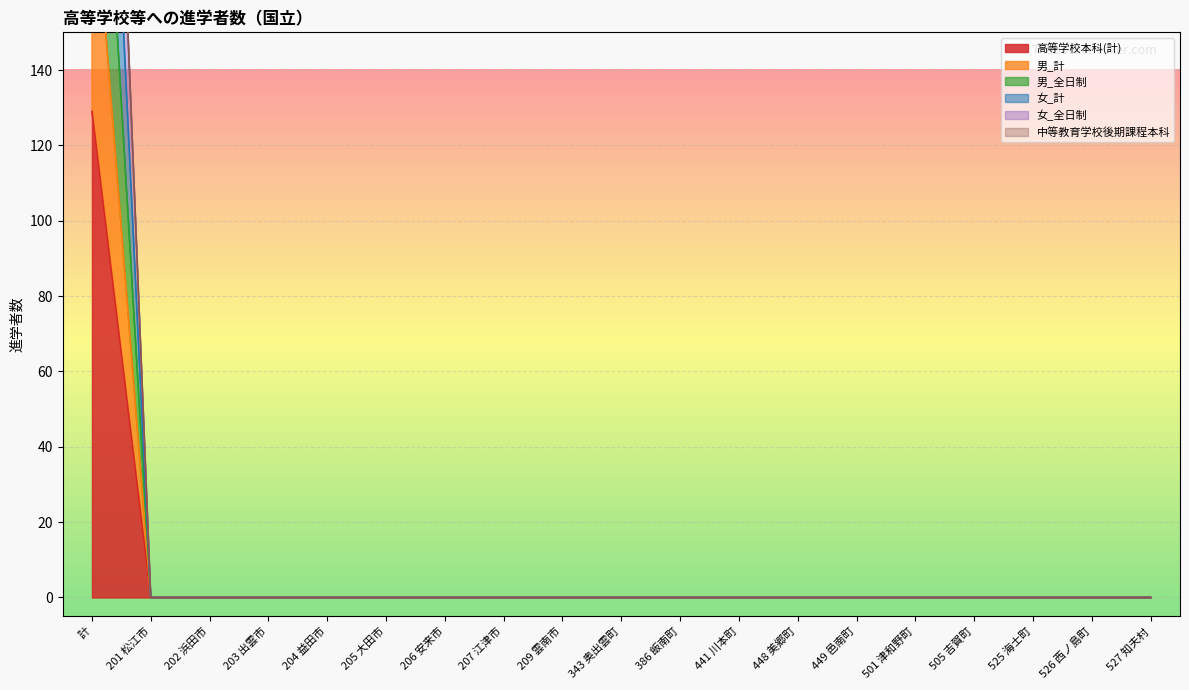

At which category is the sum across all series the highest?

計